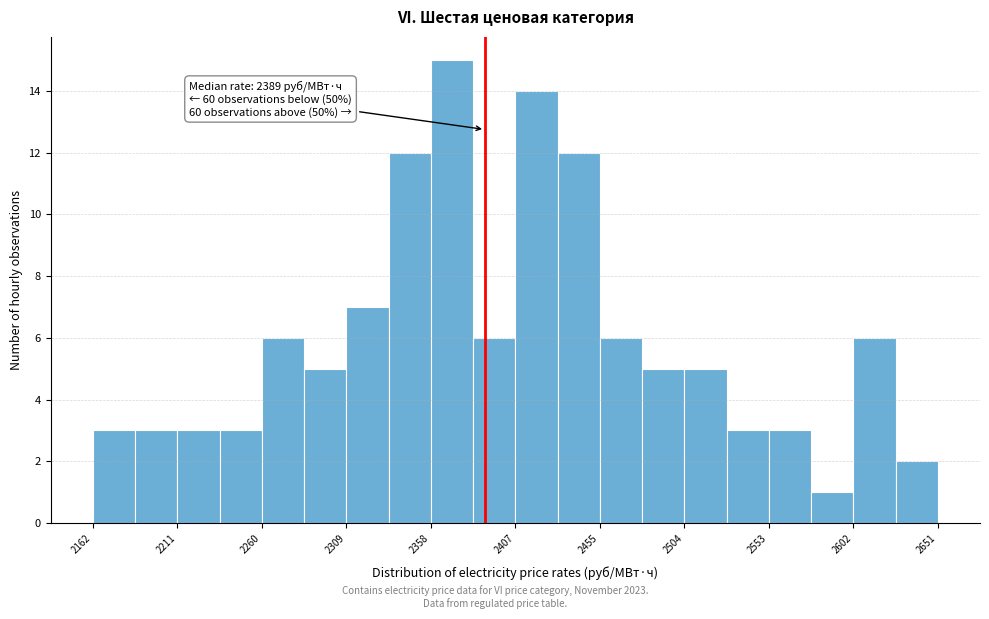

Which range on the x-axis has the tallest bar?

2360 to 2385